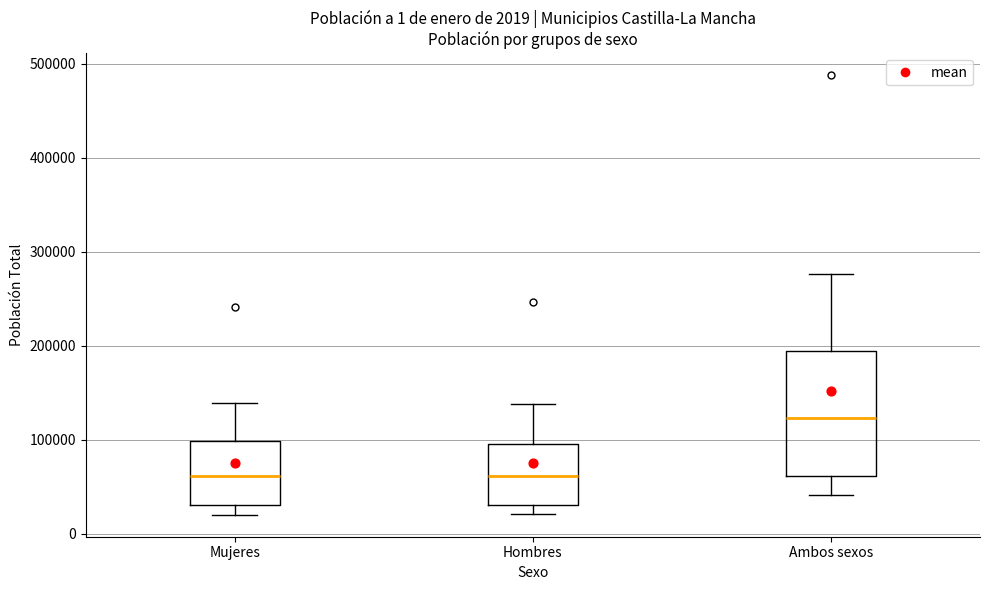

Which box is the tallest, from its lower edge to its upper edge?

Ambos sexos